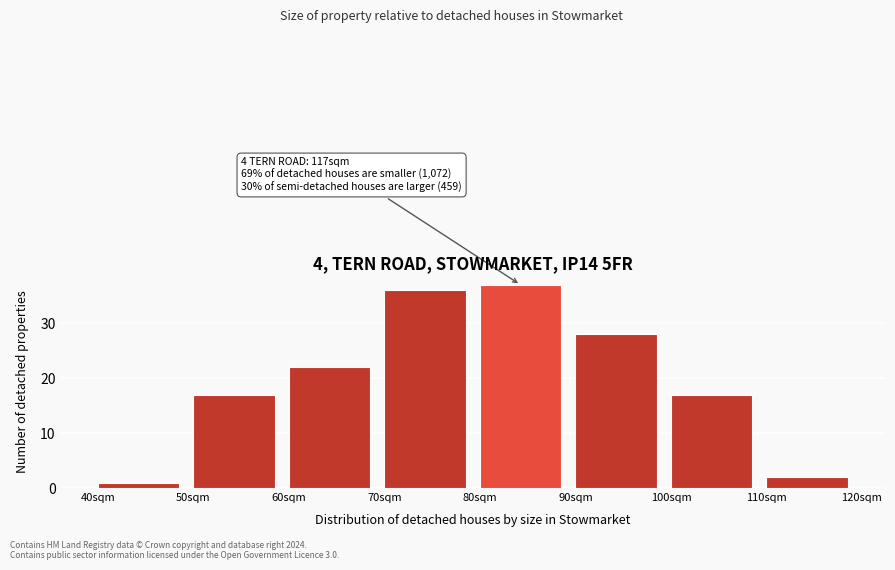

Reading left to right, what are all the values shown in this chart?

40sqm=1	50sqm=17	60sqm=22	70sqm=36	80sqm=37	90sqm=28	100sqm=17	110sqm=2